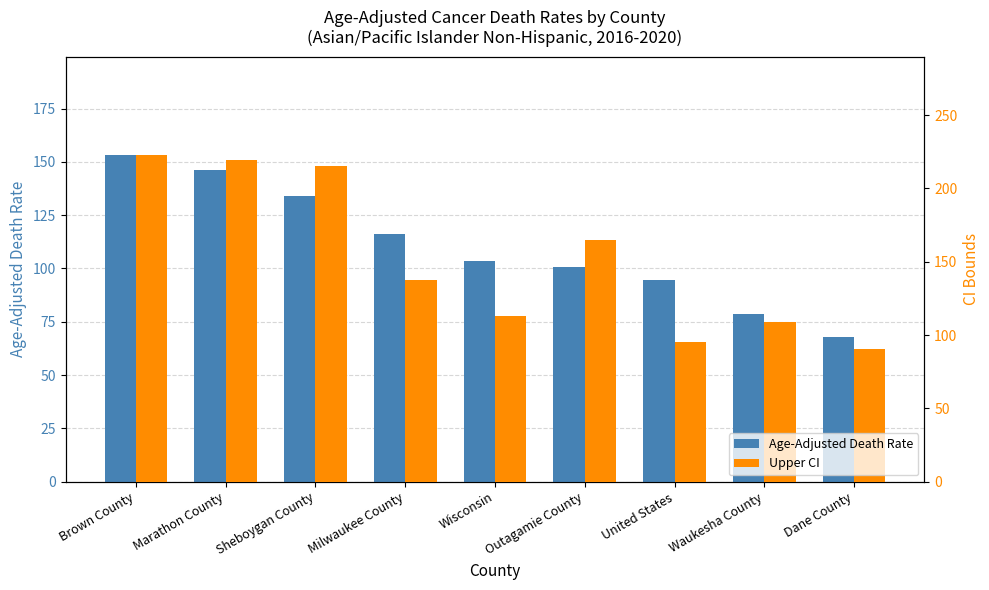

At which label is Upper CI closest to 156?

Outagamie County